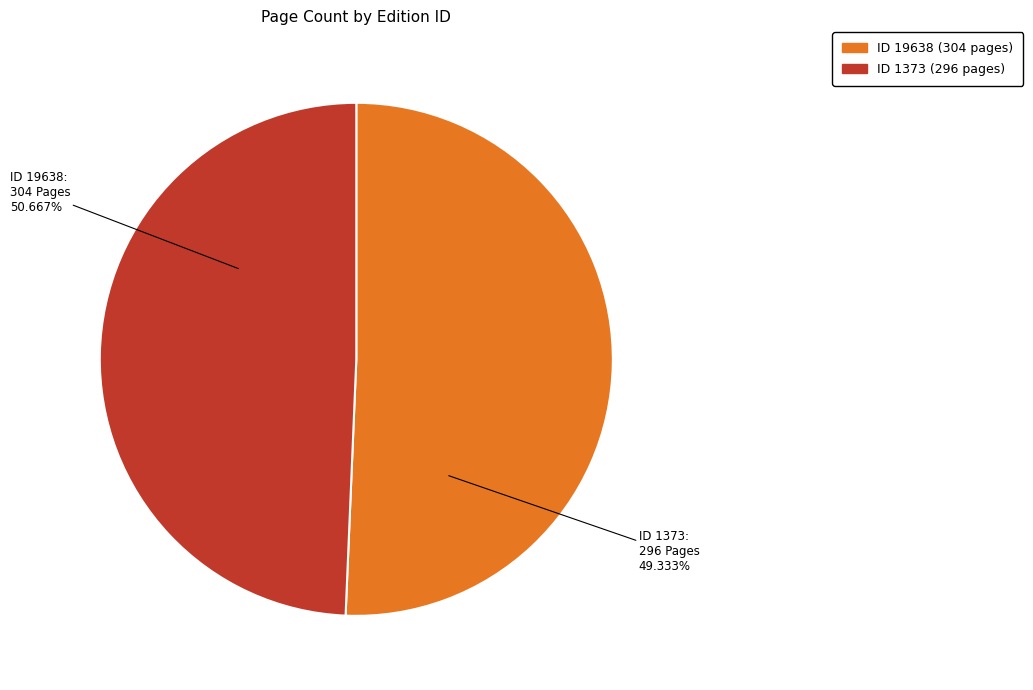

To the nearest percent, what portion does 19638 represent?

51%